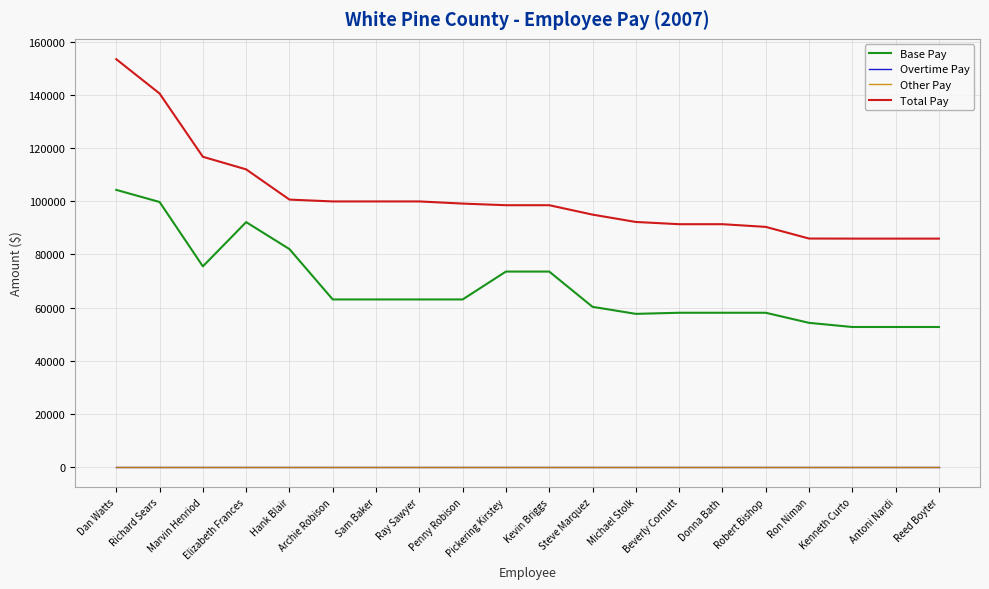

What is the label of the 6th point from the right?

Donna Bath